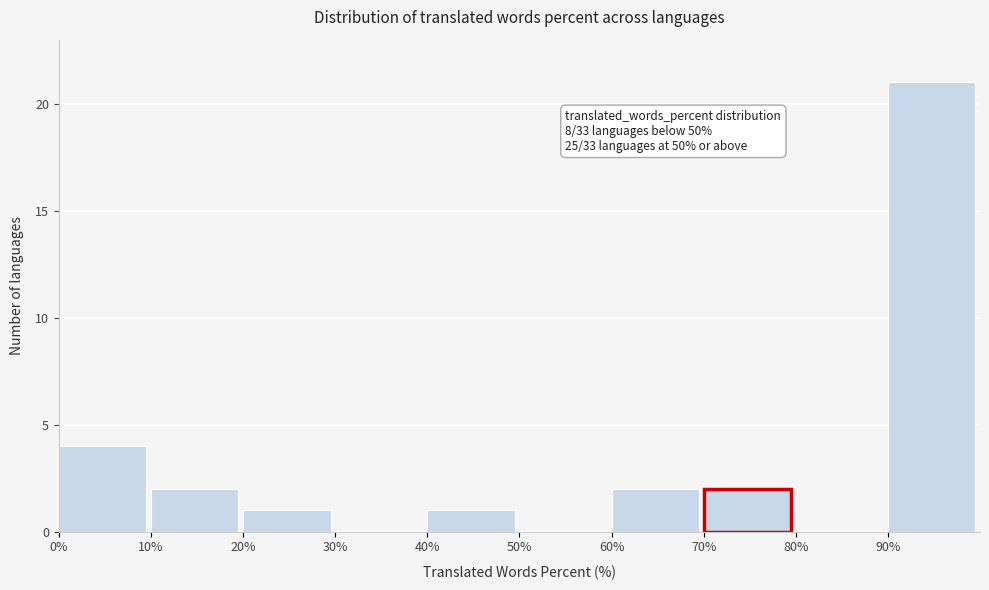

Over which range of the x-axis is the bar tallest?

90 to 100